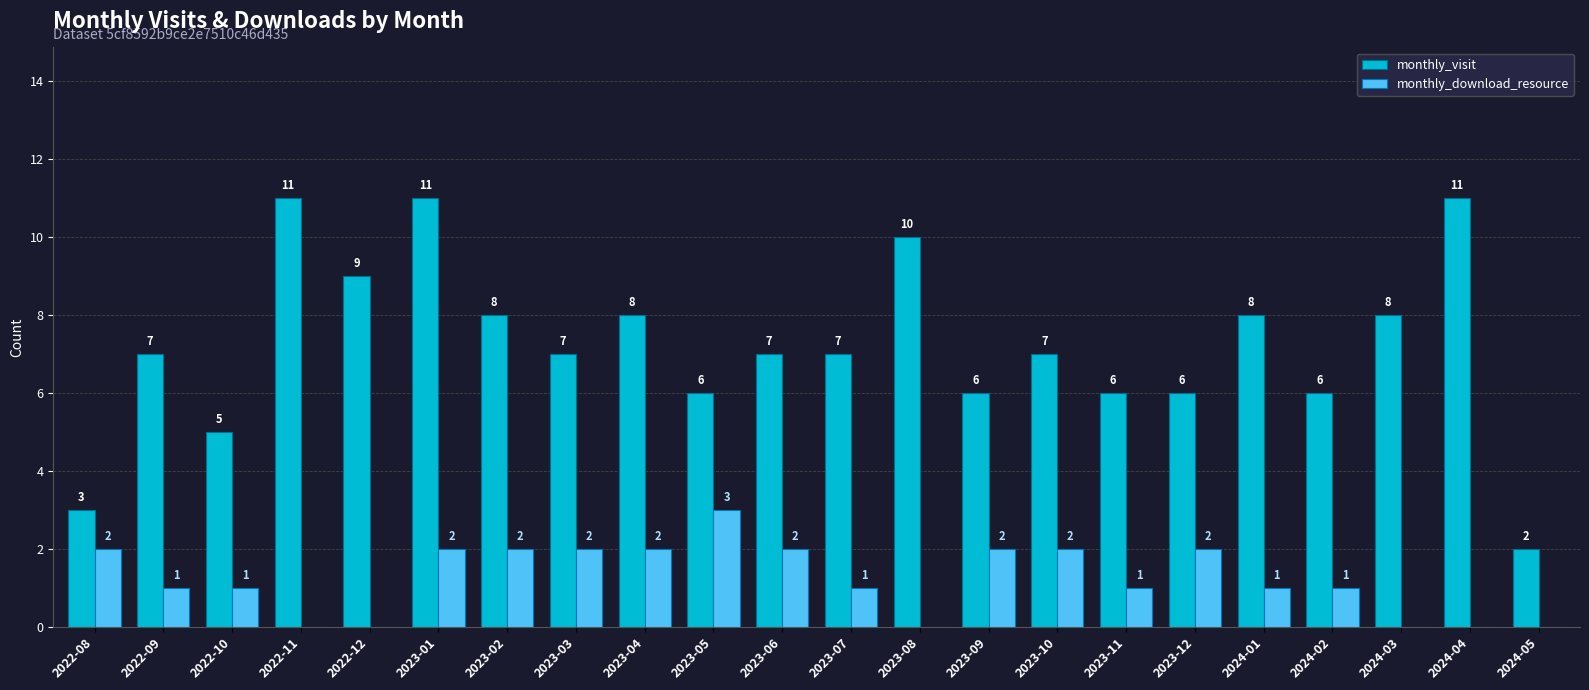

What is the spread (max minus min) of values at 2023-06?

5